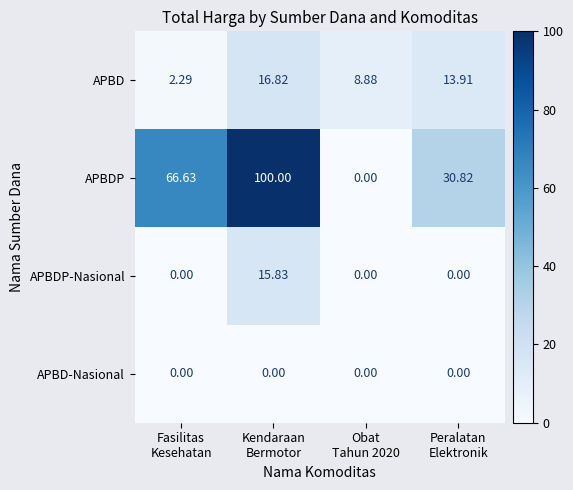

Which series has the largest range (max minus min)?

APBDP